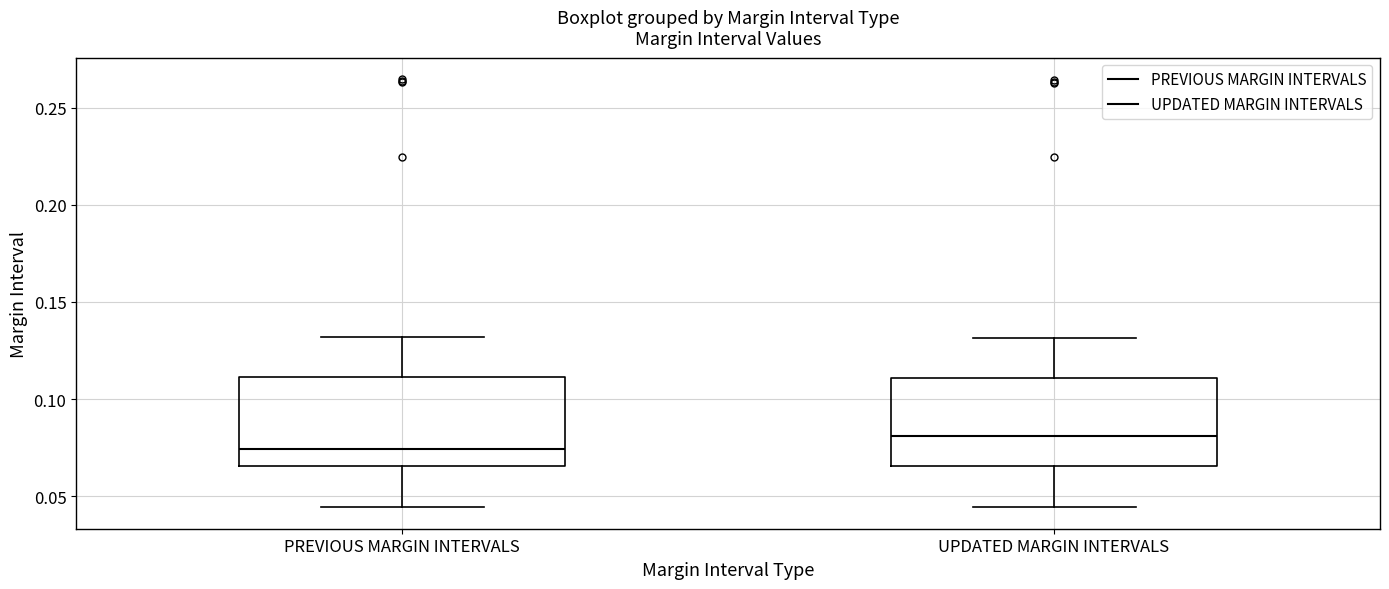

Where does the lower whisker of the box for UPDATED MARGIN INTERVALS end on the y-axis? The values are not printed on the chart, so give them approximately, as read against the axis.

0.045